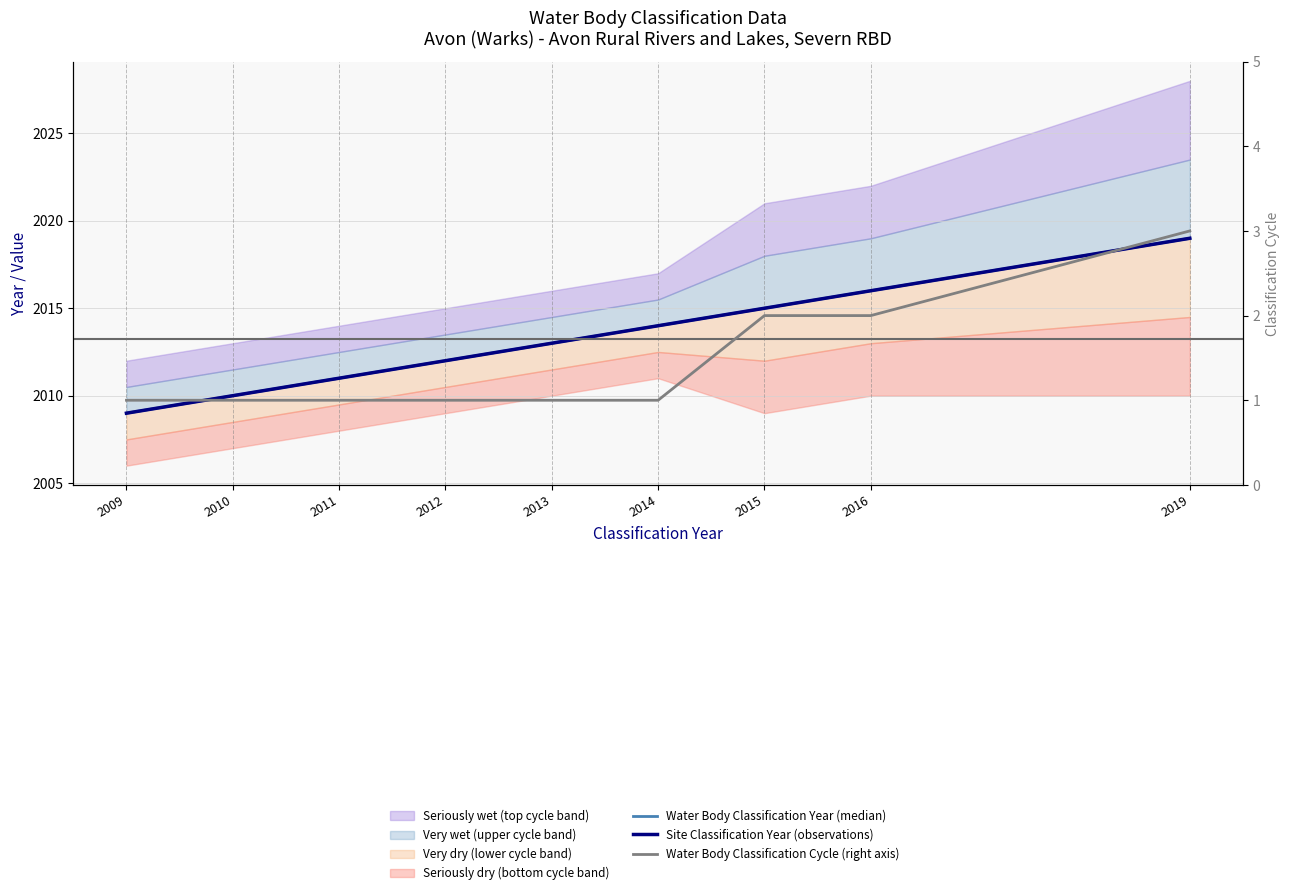

True or false: Water Body Classification Year (median) and Water Body Classification Cycle (right axis) intersect in this chart.

False